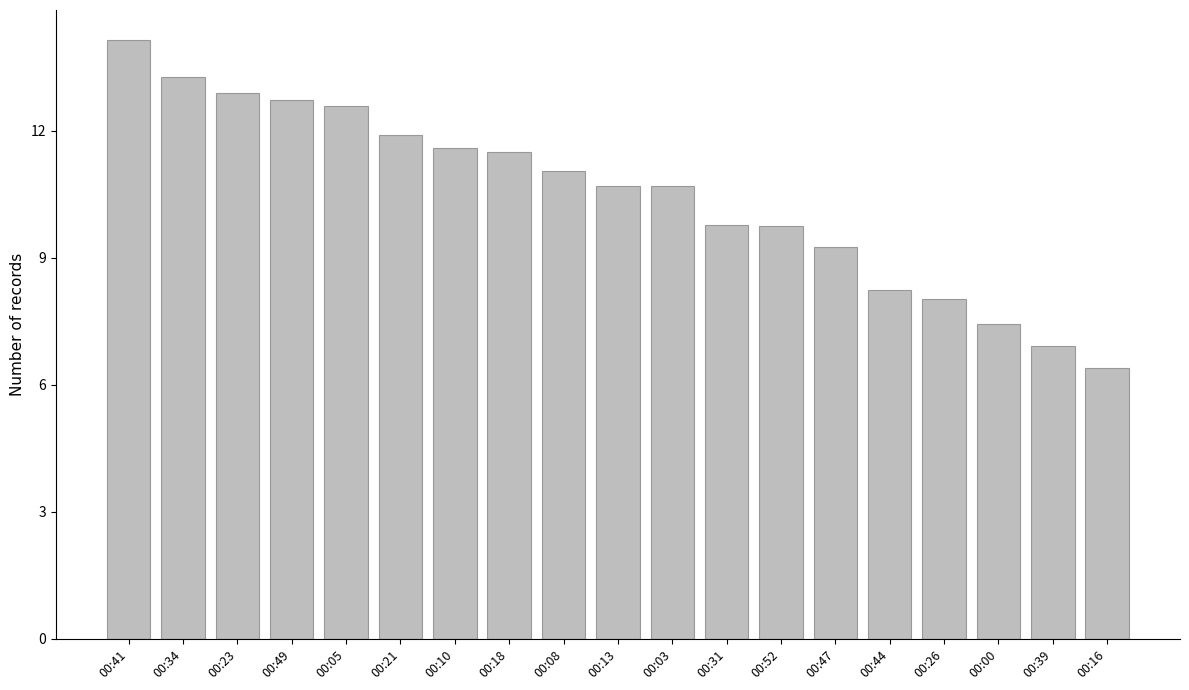

The chart shows a value of 5.2 at 00:47. True or false?

False